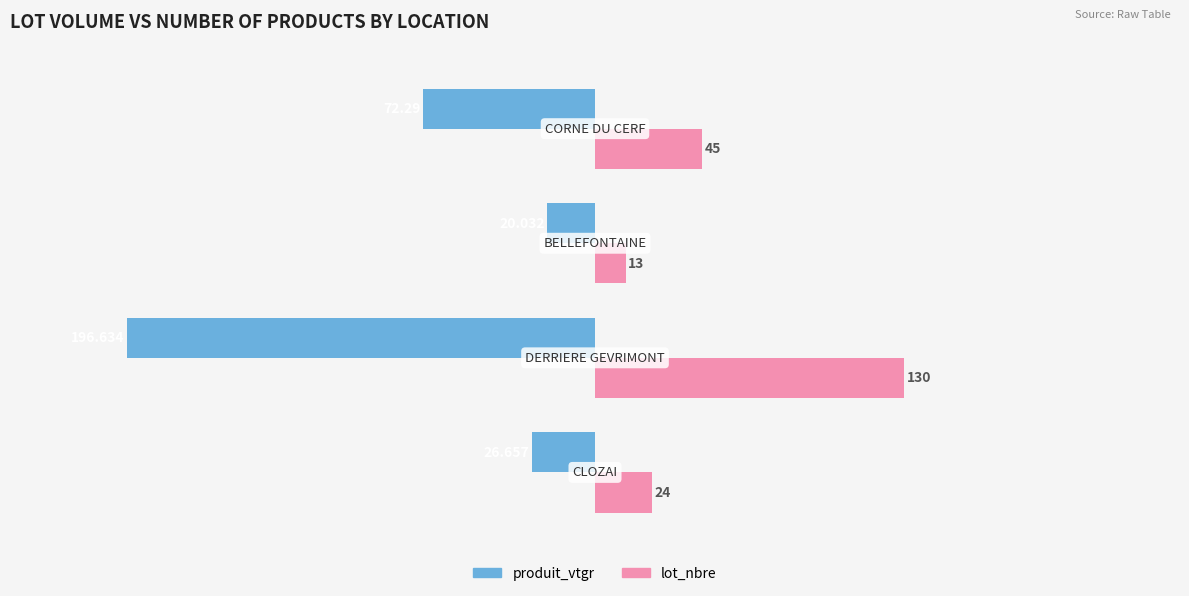

How many series are shown in this chart?

2